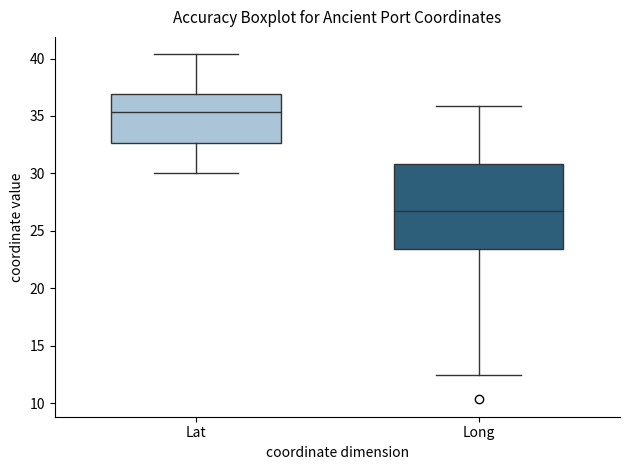

Reading left to right, transcribe this box plot: for each box, give where its median line is, the range the box spans, and where its two whiskers end, as read against the y-axis. The values are not printed on the chart, so give them approximately, as read against the axis.

Lat: median 35.5, box 32.5 to 37.0, whiskers 30.0 to 40.5
Long: median 27.0, box 23.5 to 31.0, whiskers 12.5 to 36.0